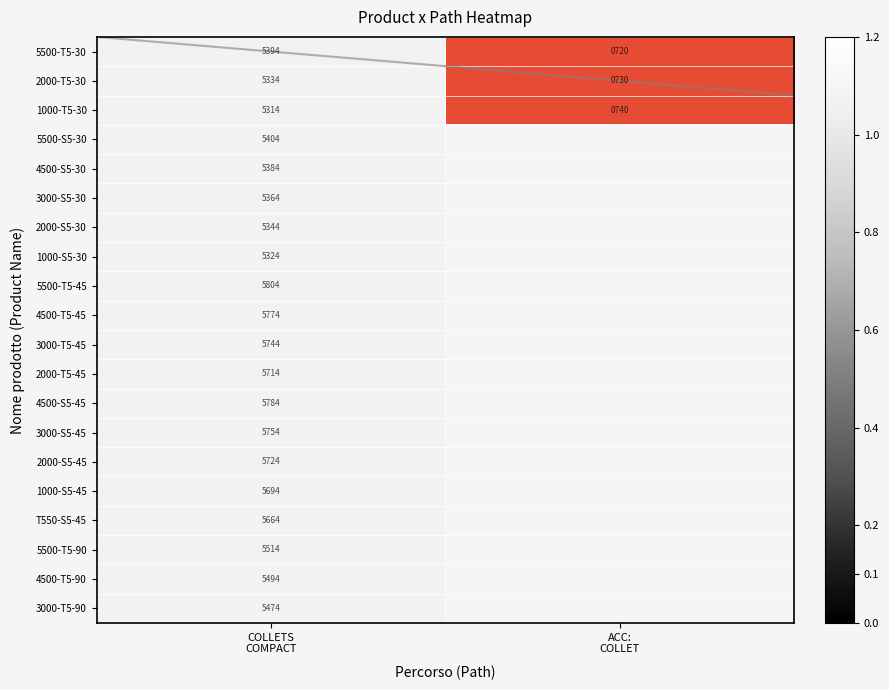

Is the value of 3000-S5-30 at COLLETS COMPACT greater than the value of 2000-S5-45 at COLLETS COMPACT?

No